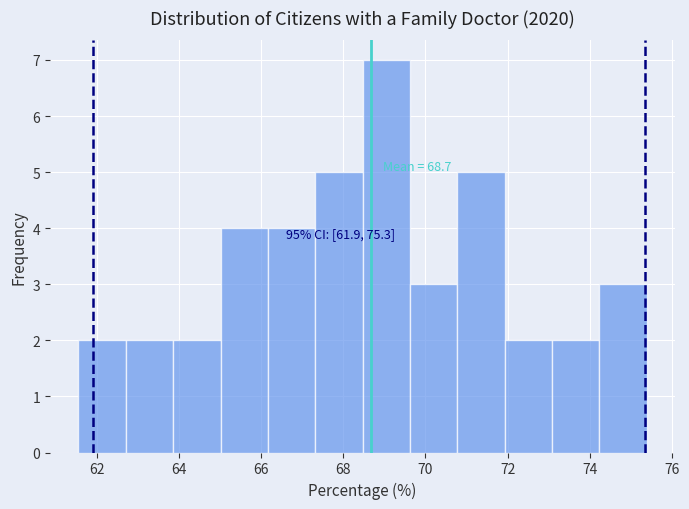

Over which range of the x-axis is the bar tallest?

68.4 to 69.6